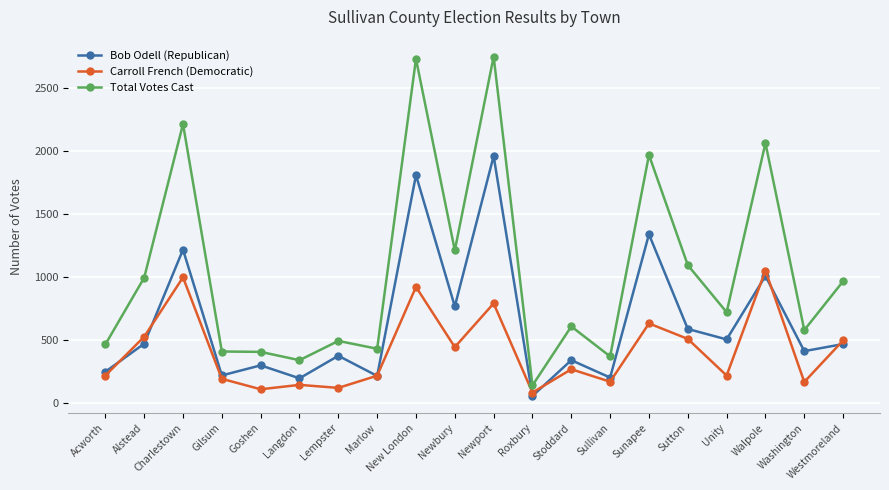

How many lines are shown in the chart?

3